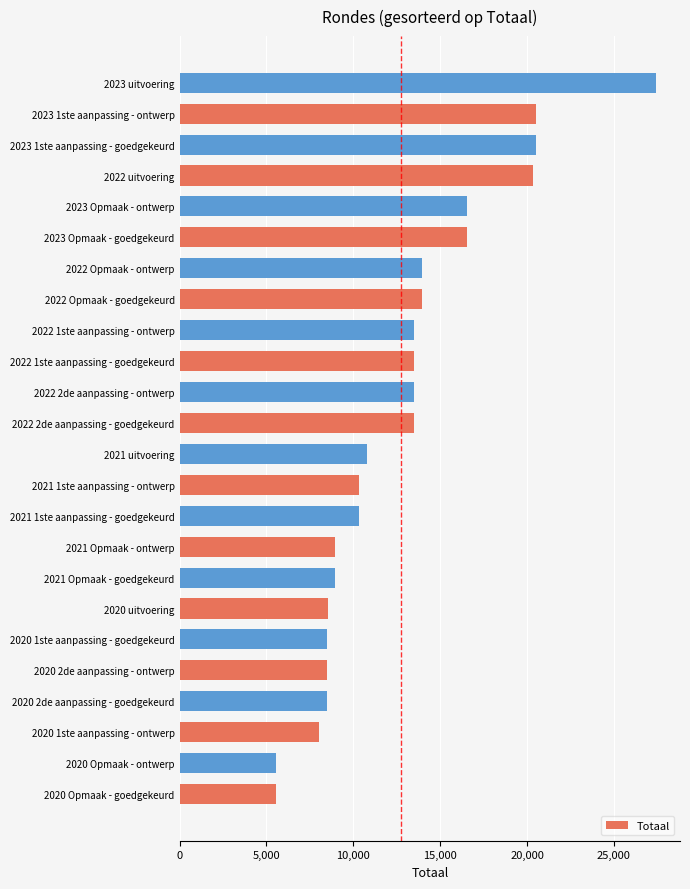

The value at 2022 2de aanpassing - goedgekeurd is 7241. True or false?

False